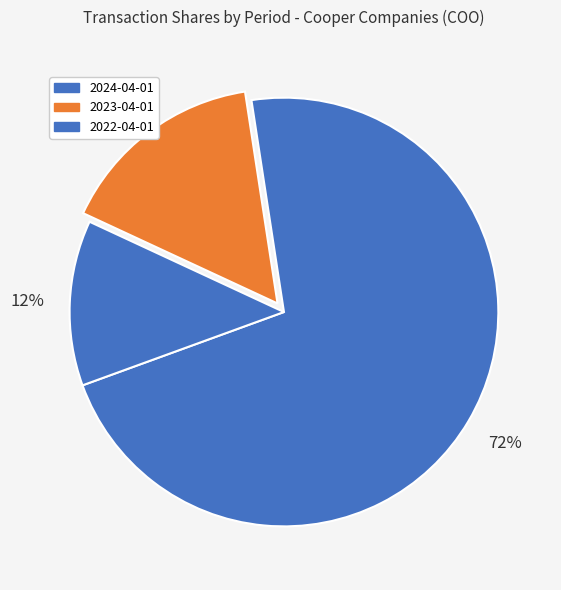

How many segments does this pie chart have?

3